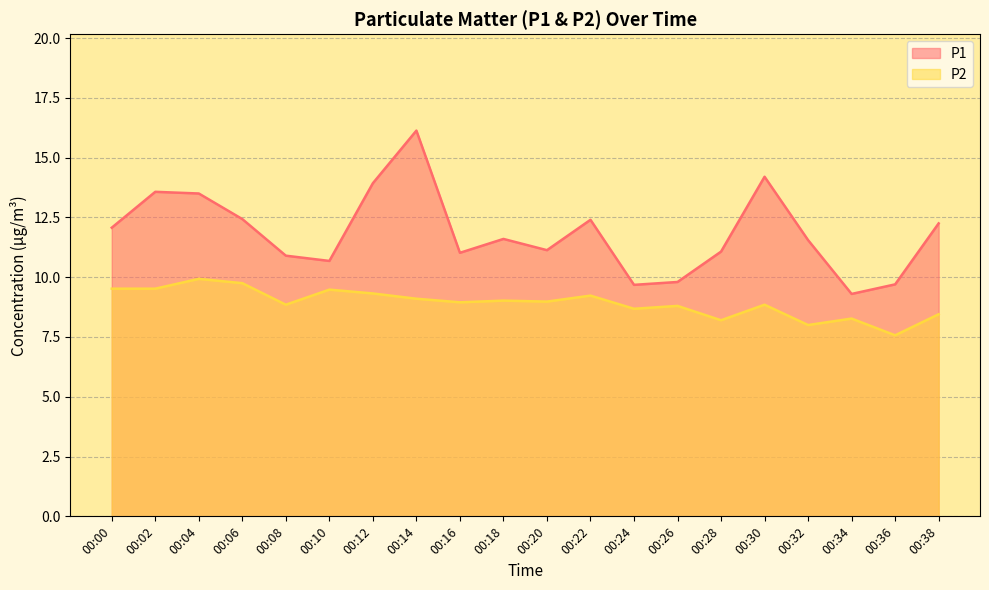

What is the difference between the maximum and minimum values in the P1 series?

6.8